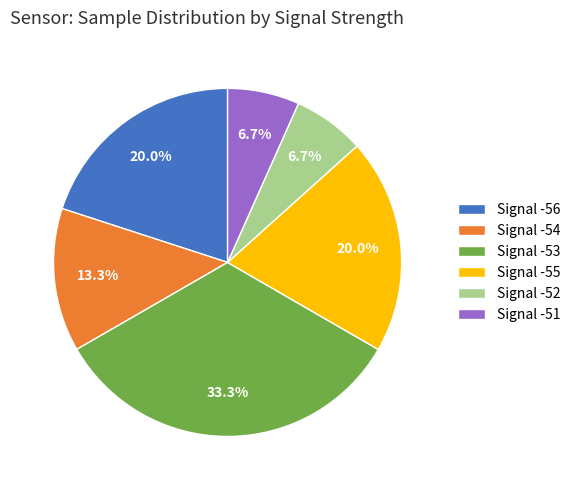

What portion of the pie excludes Signal -55?

80.0%